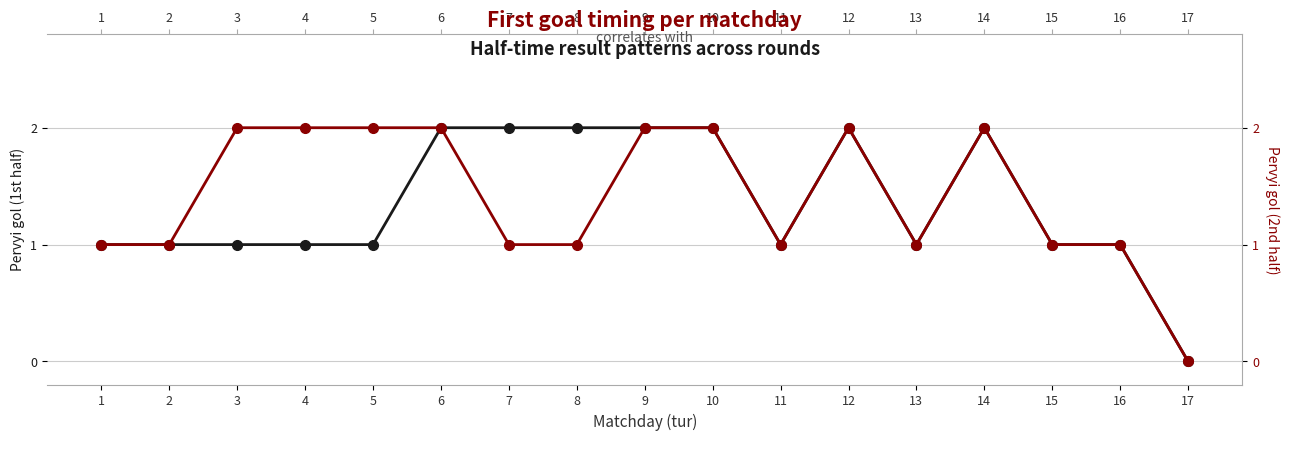

What is the value of the Pervyi gol (2nd half goals) point at the 14th from the left?

2